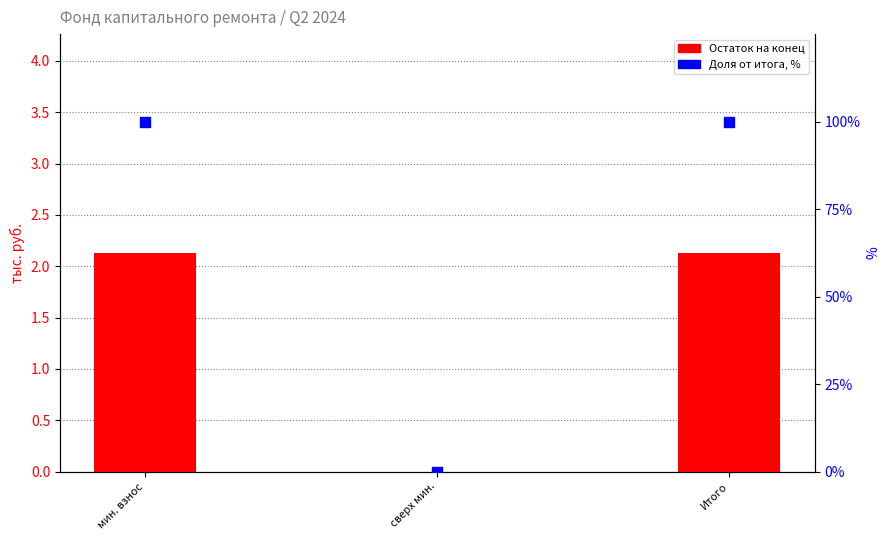

What is the total value across all series at мин. взнос?

102.1